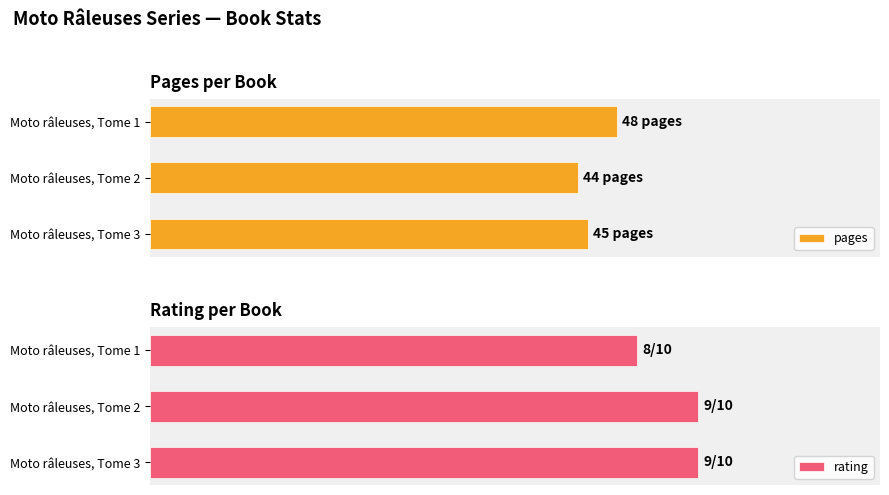

Does the chart contain any negative values?

No